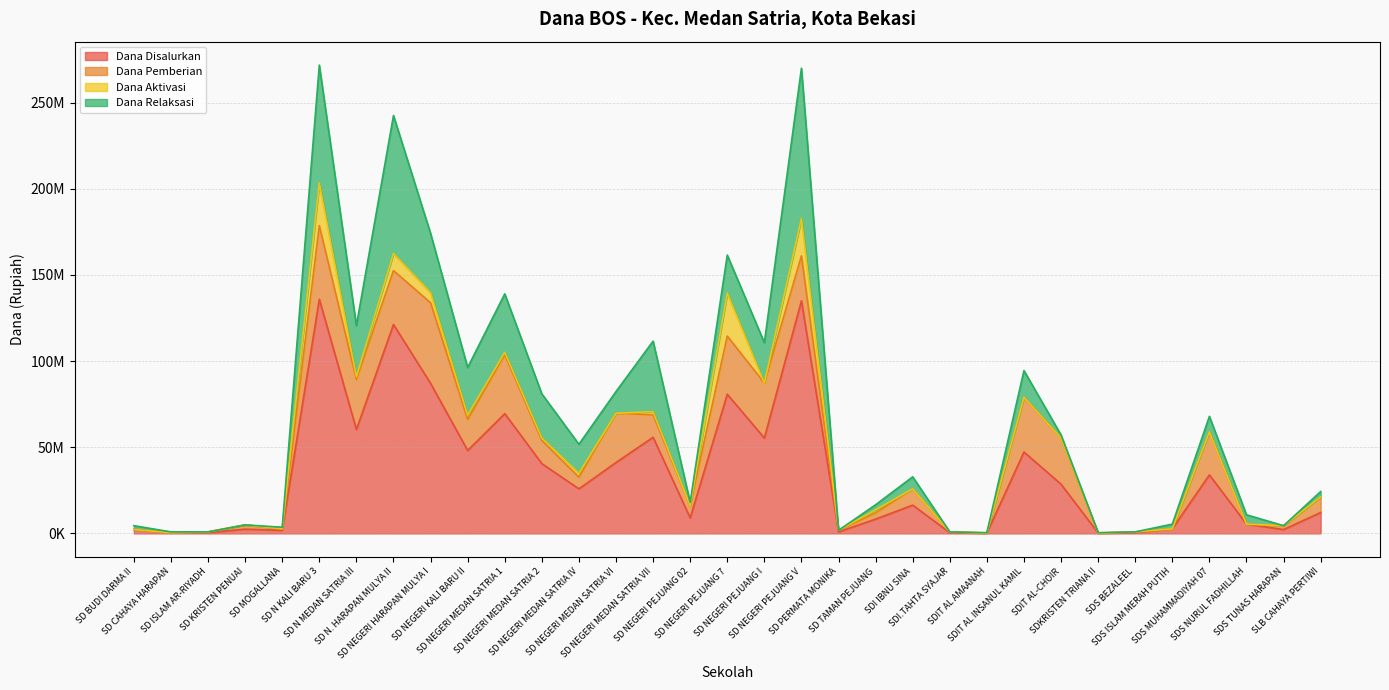

Between SD NEGERI KALI BARU II and SD CAHAYA HARAPAN, which is larger?

SD NEGERI KALI BARU II